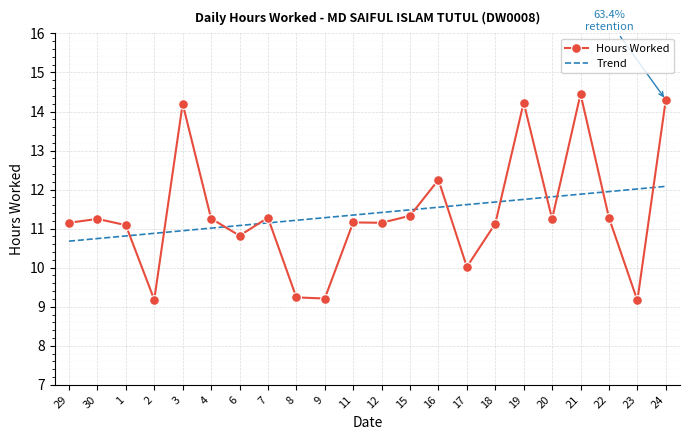

Which series has the widest spread of values?

Hours Worked